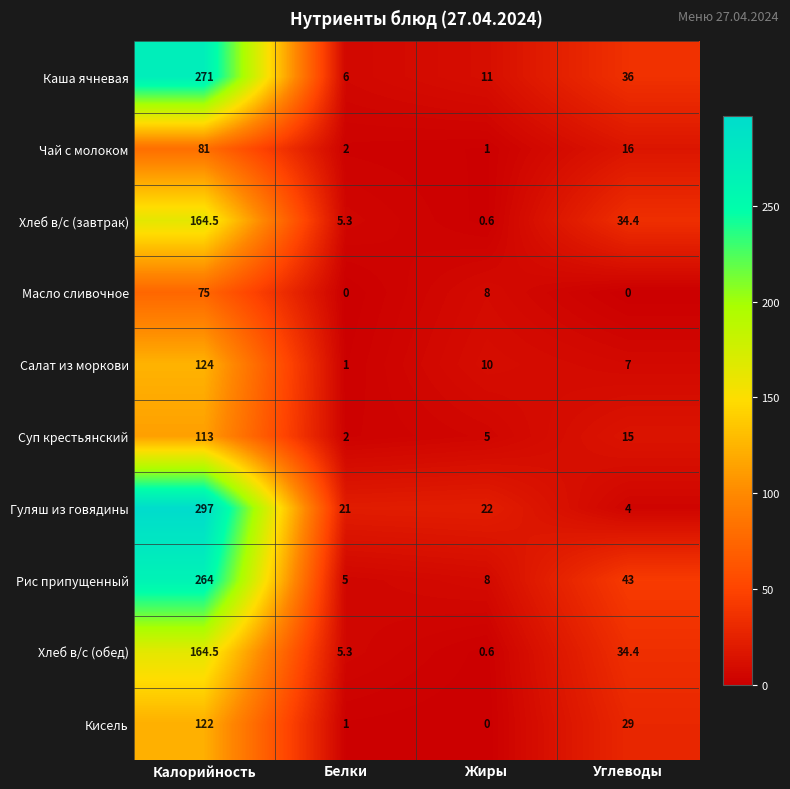

Which series has the largest total across all categories?

Гуляш из говядины